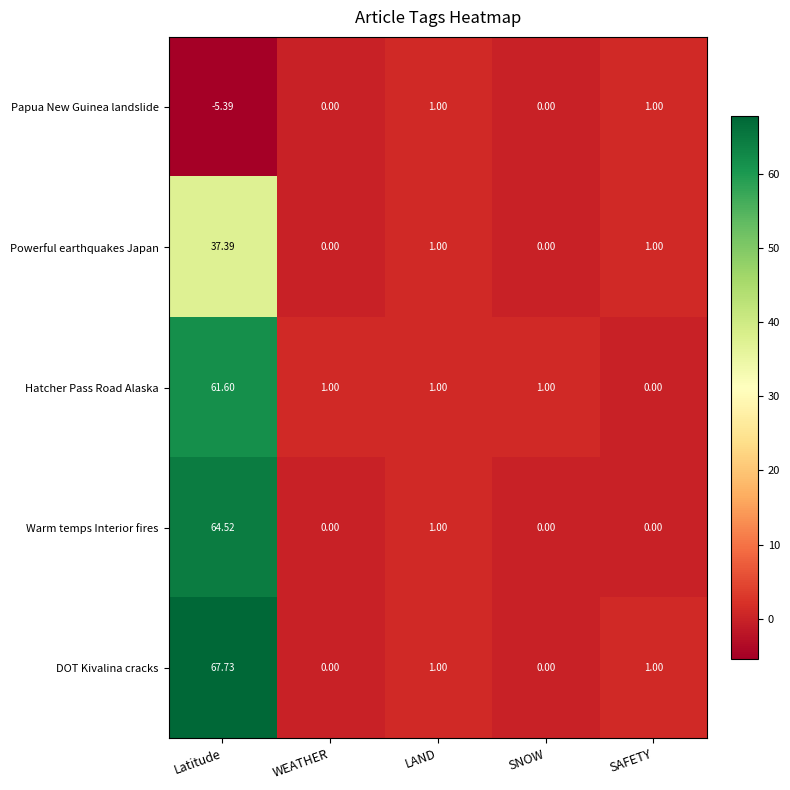

At which category is the sum across all series the highest?

Latitude